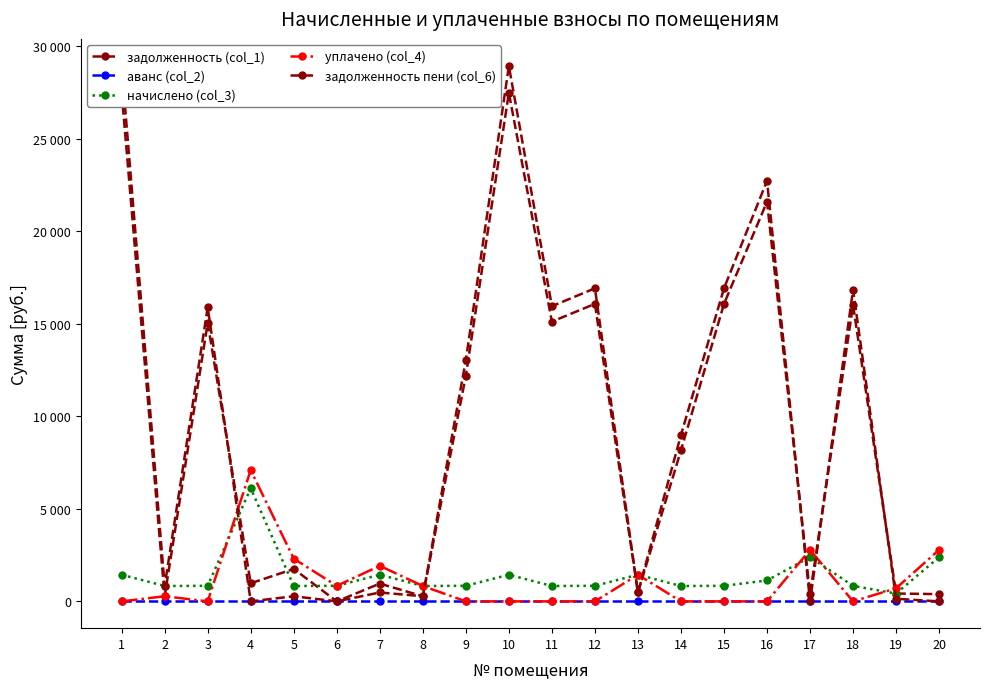

Is the value of аванс (col_2) at 11 greater than the value of задолженность (col_1) at 9?

No